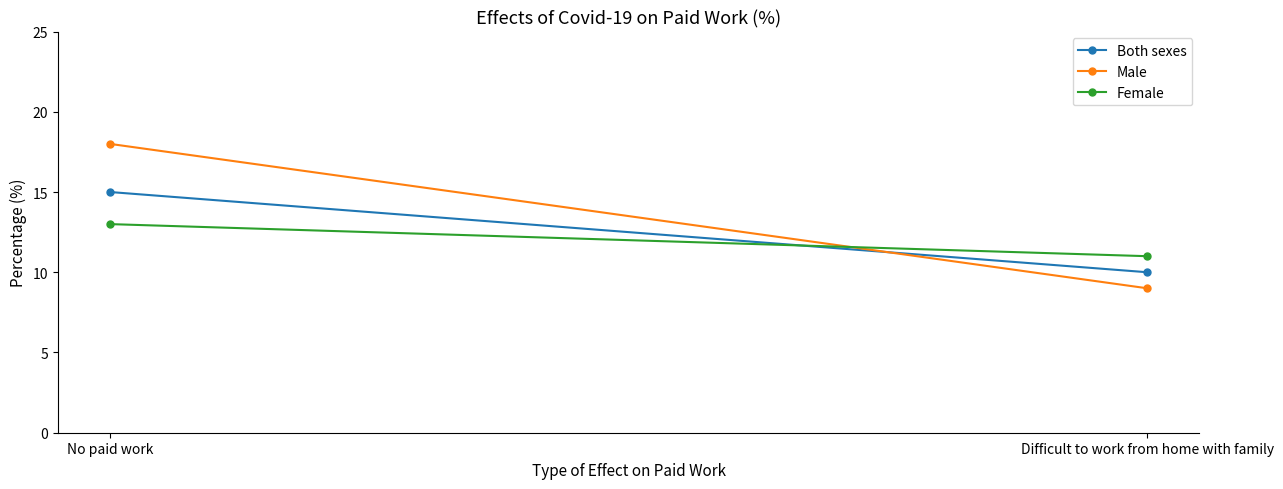

Where is Male nearest to the value 13?

Difficult to work from home with family